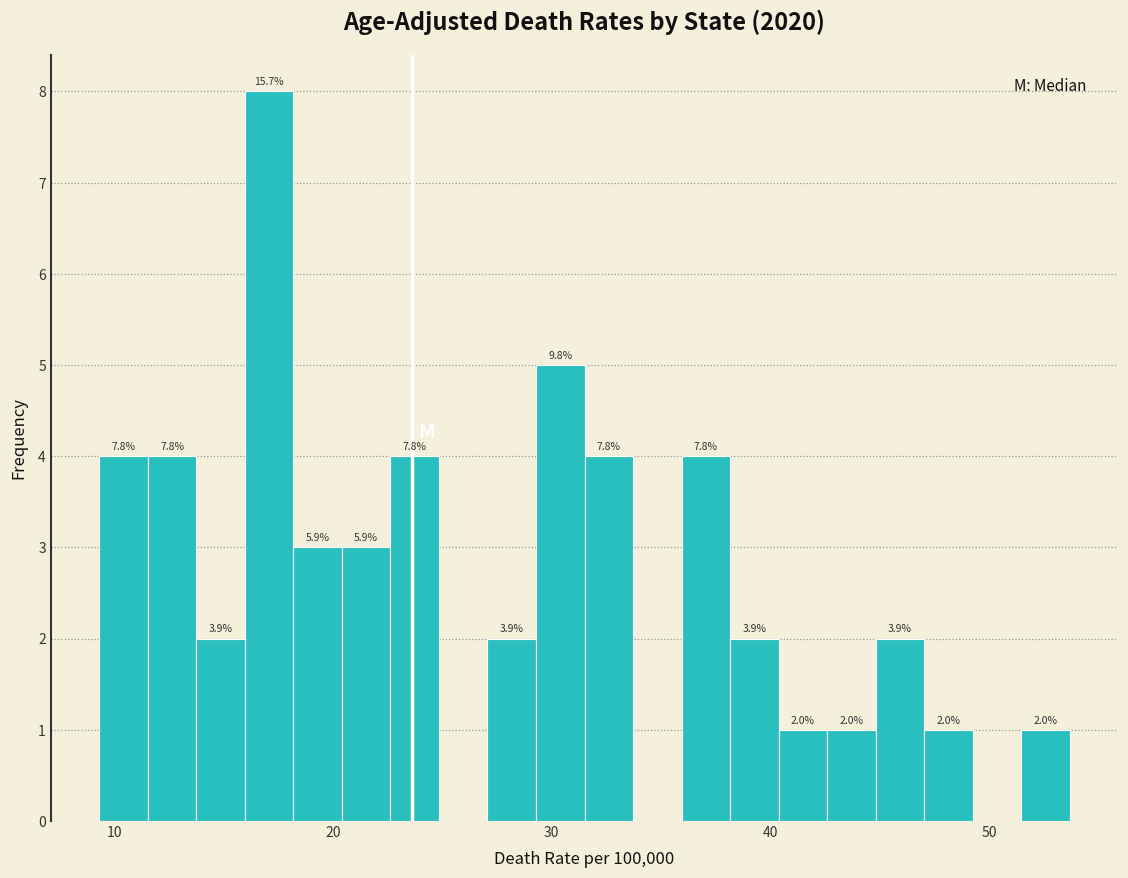

Around what value on the x-axis is the tallest bar? Give the approximate position of its centre, as read against the axis.

17